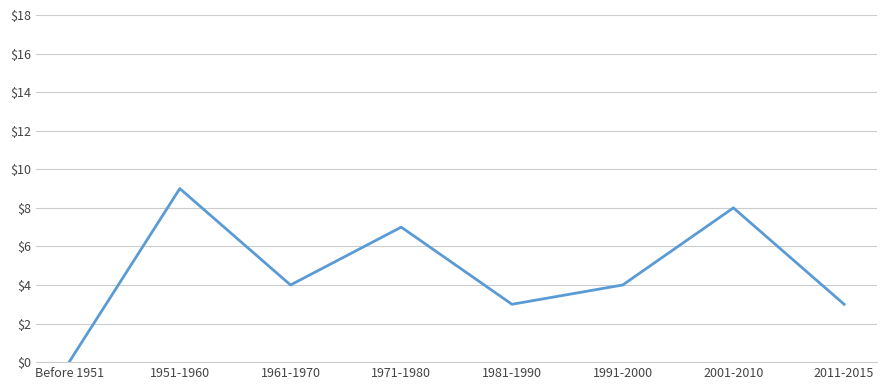

Which label corresponds to the smallest value in the chart?

Before 1951